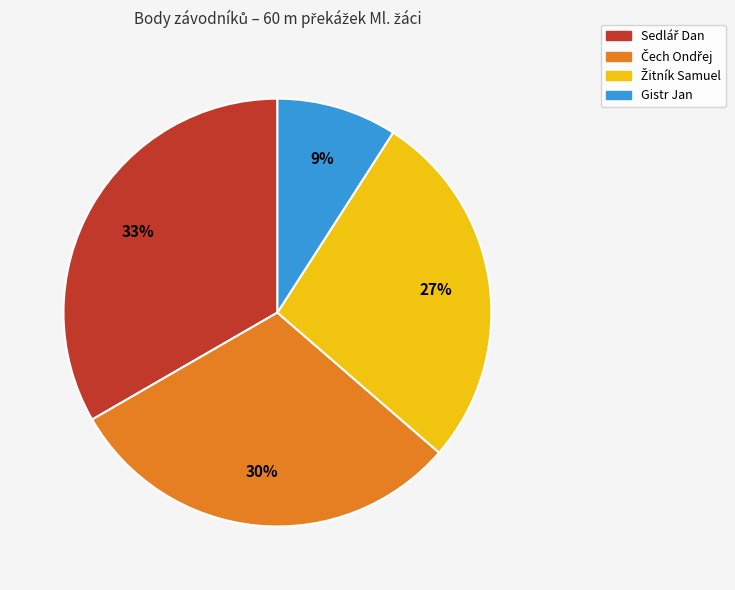

Is it true that Gistr Jan is 16% of the pie?

False